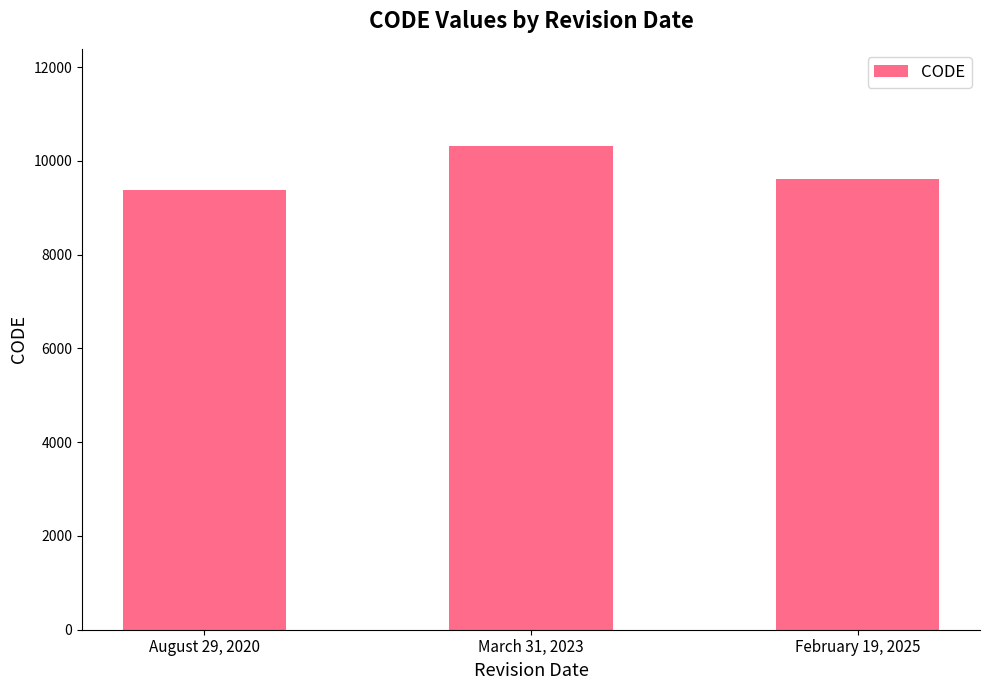

What is the label of the 1st bar from the left?

August 29, 2020